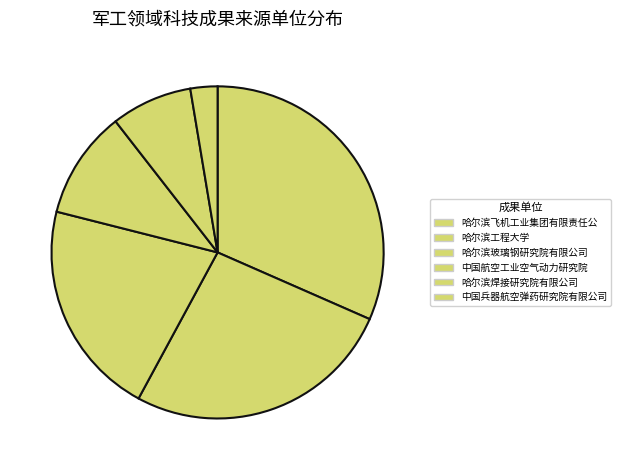

True or false: 哈尔滨飞机工业集团有限责任公 accounts for 19% of the total.

False